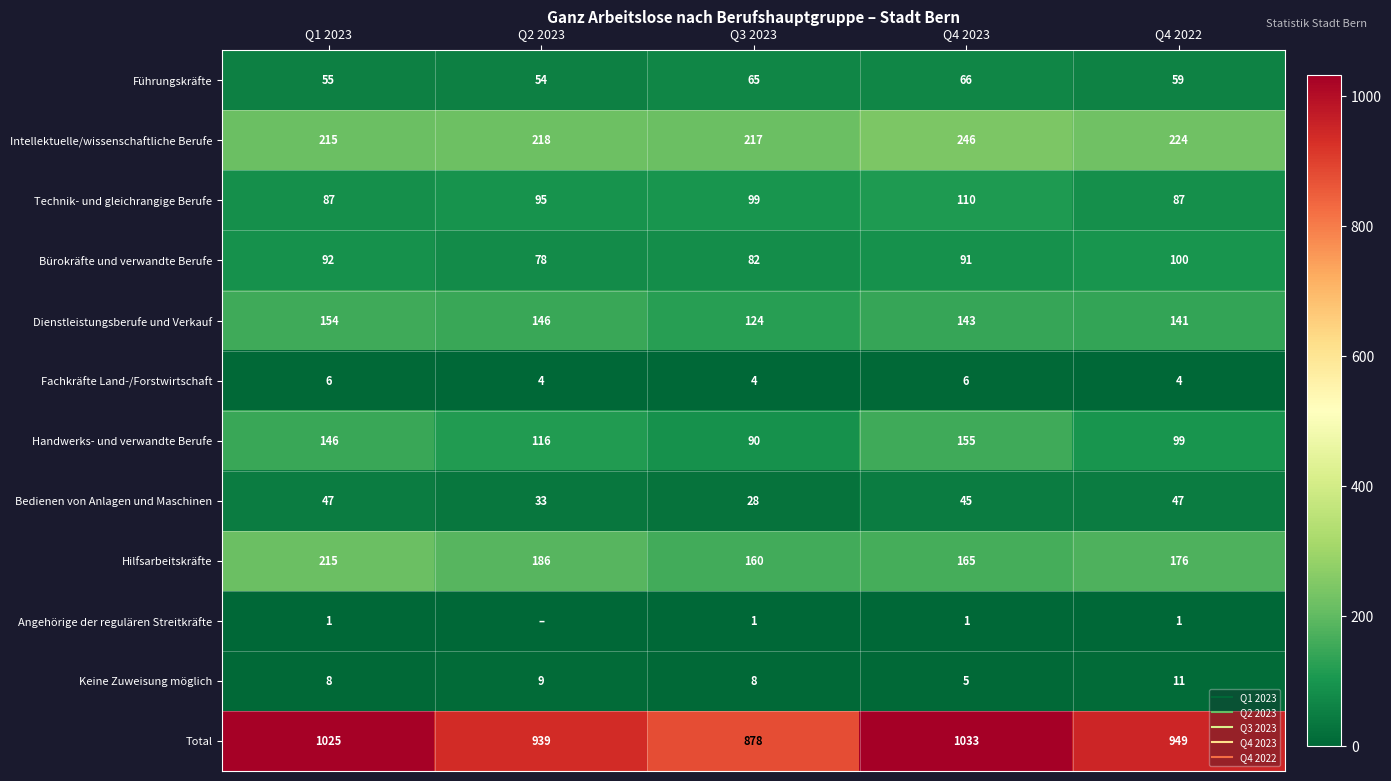

What is the average value of the Keine Zuweisung möglich series?

8